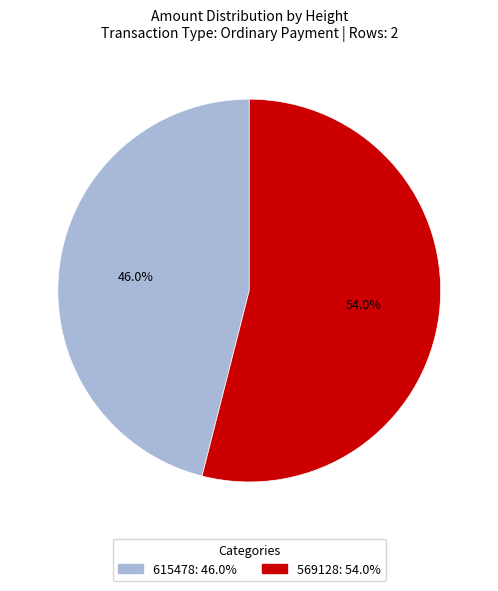

Which slice is the smallest?

615478